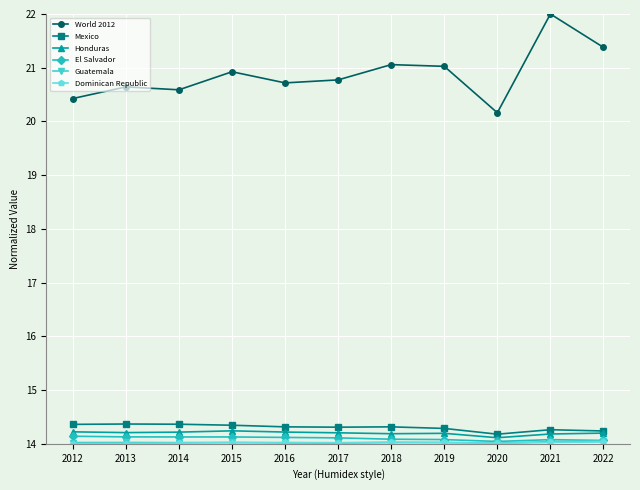

True or false: World 2012 has more than 2 points higher than both neighbors.

True